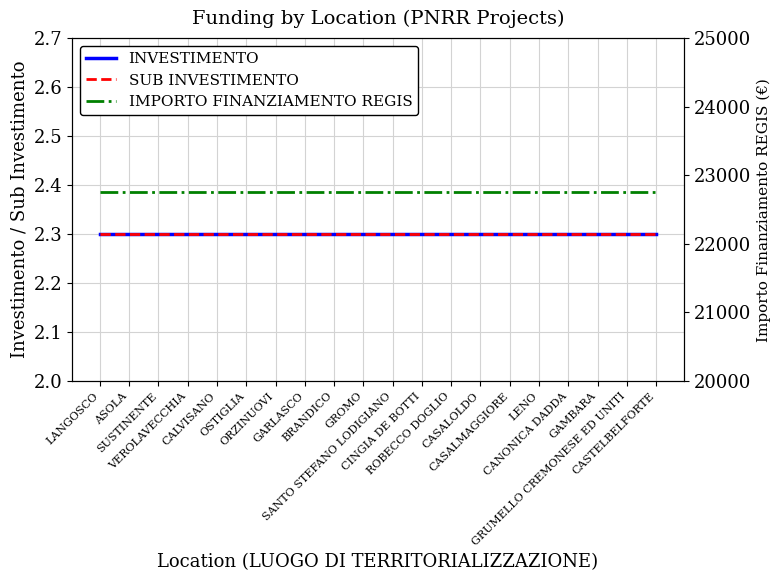

True or false: SUB INVESTIMENTO and IMPORTO FINANZIAMENTO REGIS intersect in this chart.

False